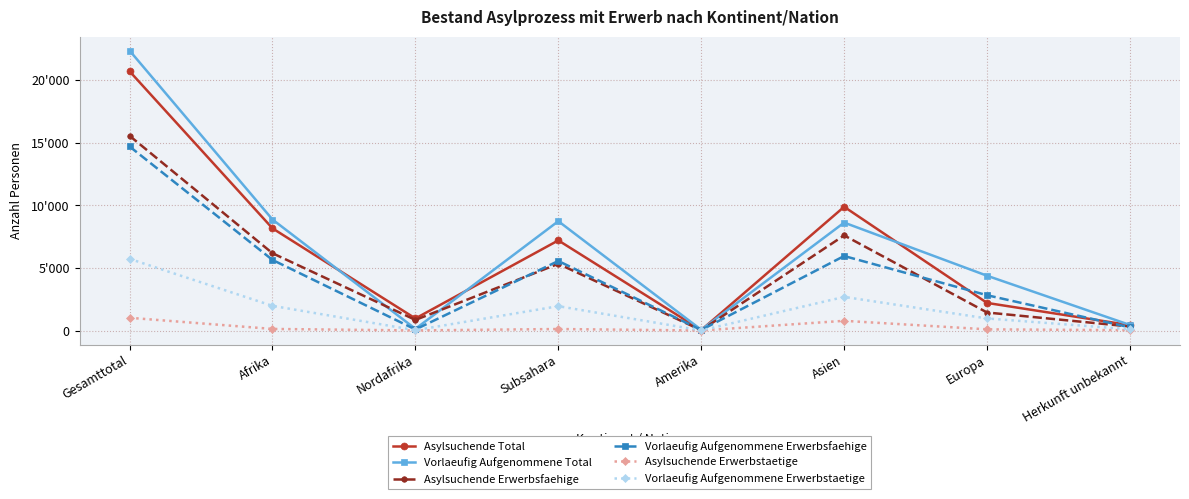

In Vorlaeufig Aufgenommene Total, how many points are lower than both neighbors (excluding endpoints)?

2